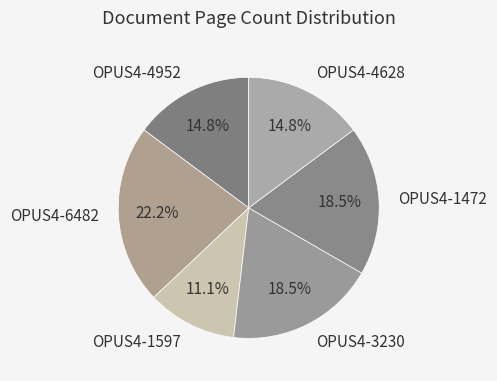

What percentage is the OPUS4-6482 slice, to the nearest percent?

22%